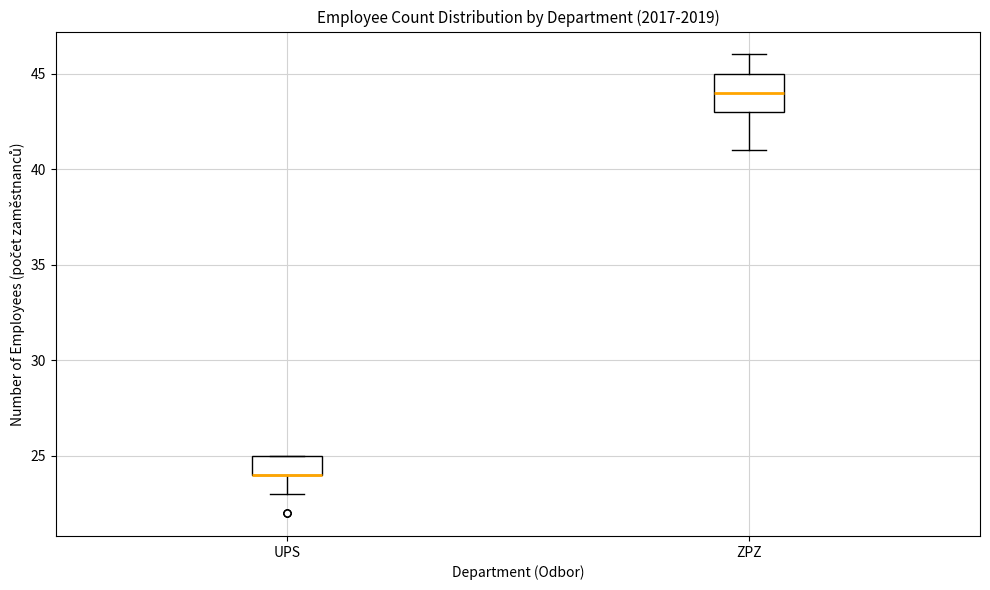

Comparing the boxes themselves (not the whiskers), which one is the tallest?

ZPZ